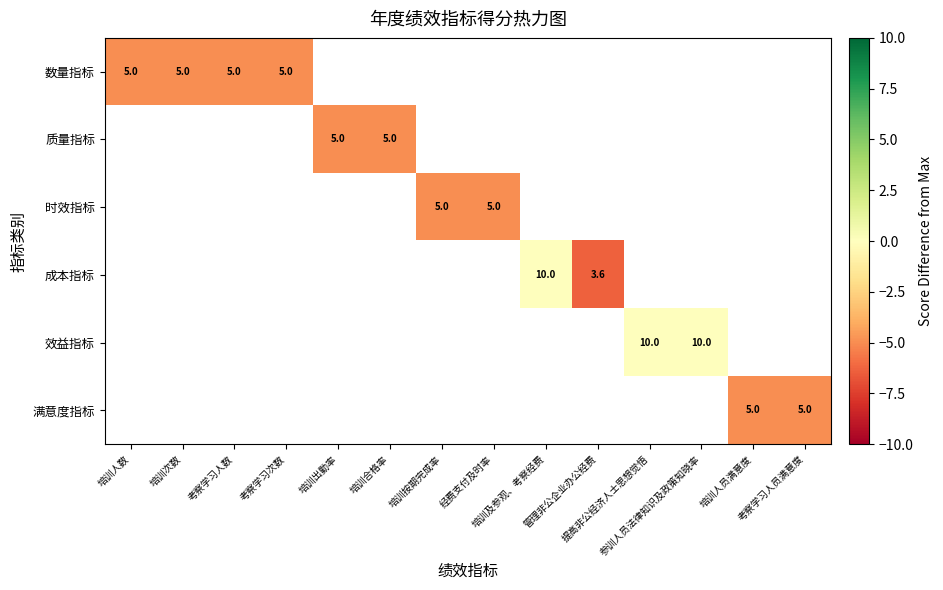

Is the value of 时效指标 at 培训合格率 greater than the value of 效益指标 at 参训人员法律知识及政策知晓率?

No